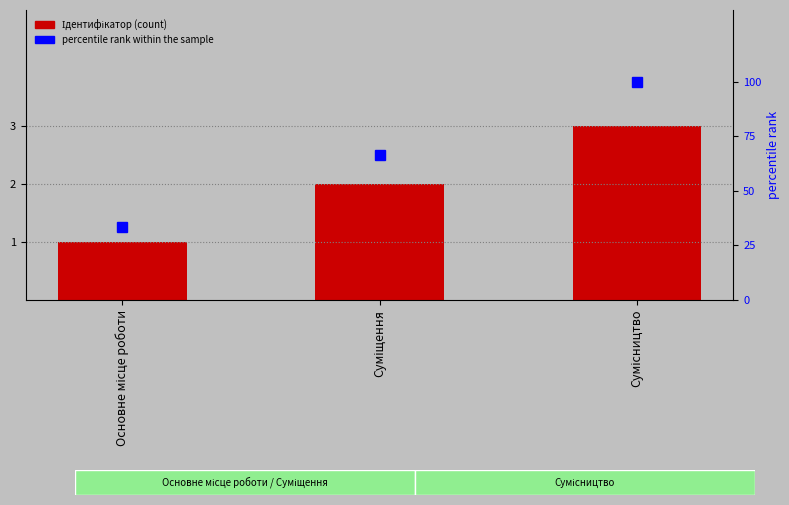

What is the difference between the Ідентифікатор values at Суміщення and Основне місце роботи?

1.0